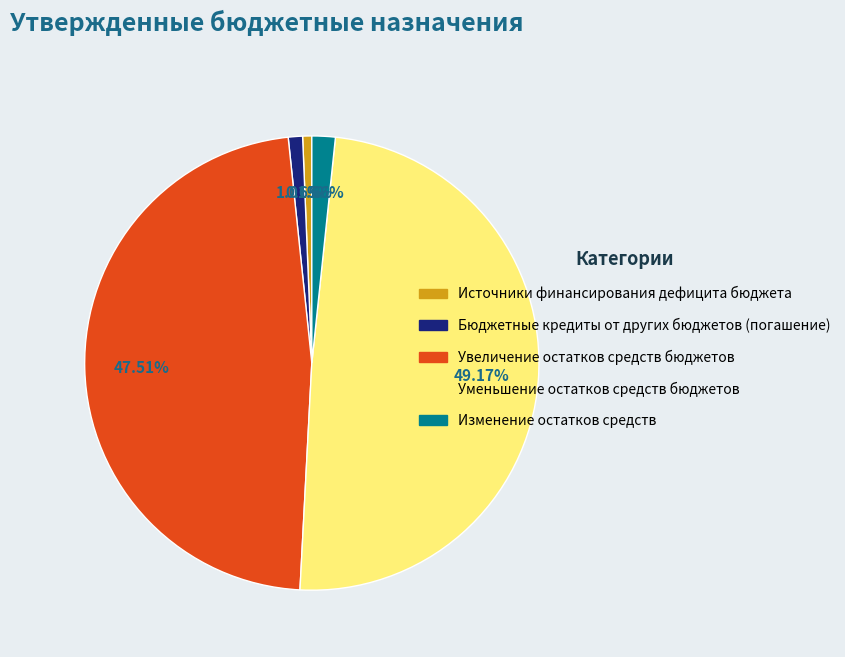

To the nearest percent, what is the difference between the Уменьшение остатков средств бюджетов and Бюджетные кредиты от других бюджетов (погашение) slice percentages?

48%